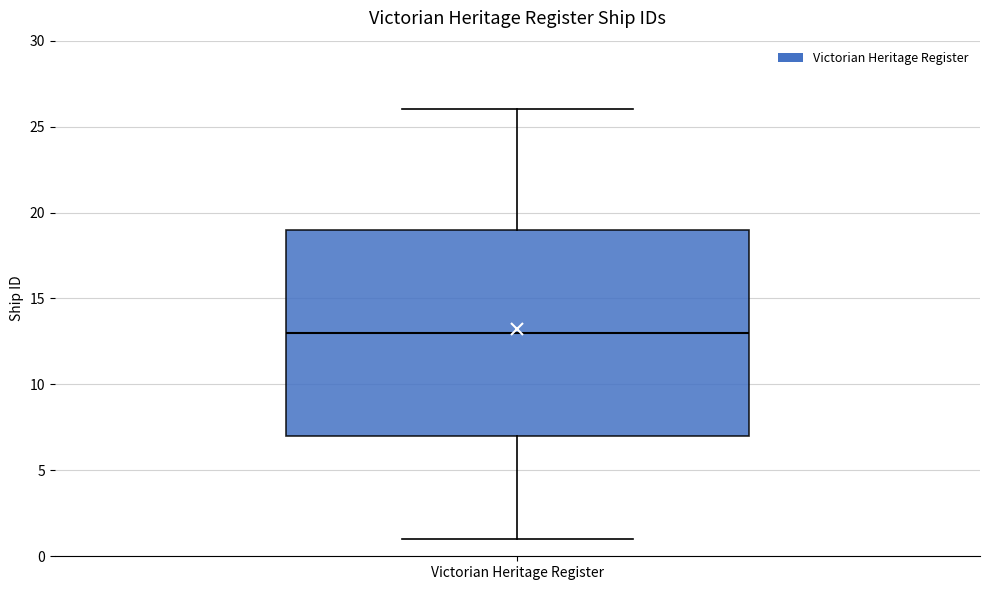

Transcribe this box plot: give where the median line is, the range the box spans, and where the two whiskers end, as read against the y-axis. The values are not printed on the chart, so give them approximately, as read against the axis.

median 13, box 7 to 19, whiskers 1 to 26